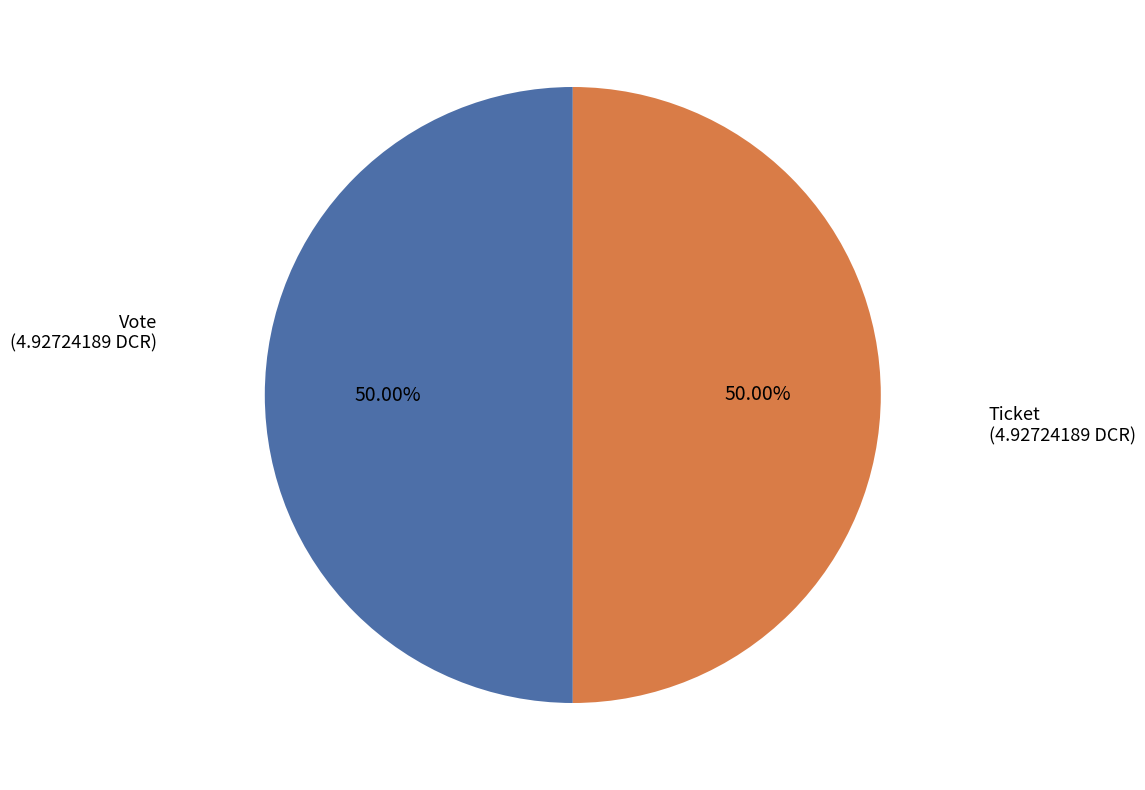

Count the number of slices in the pie.

2